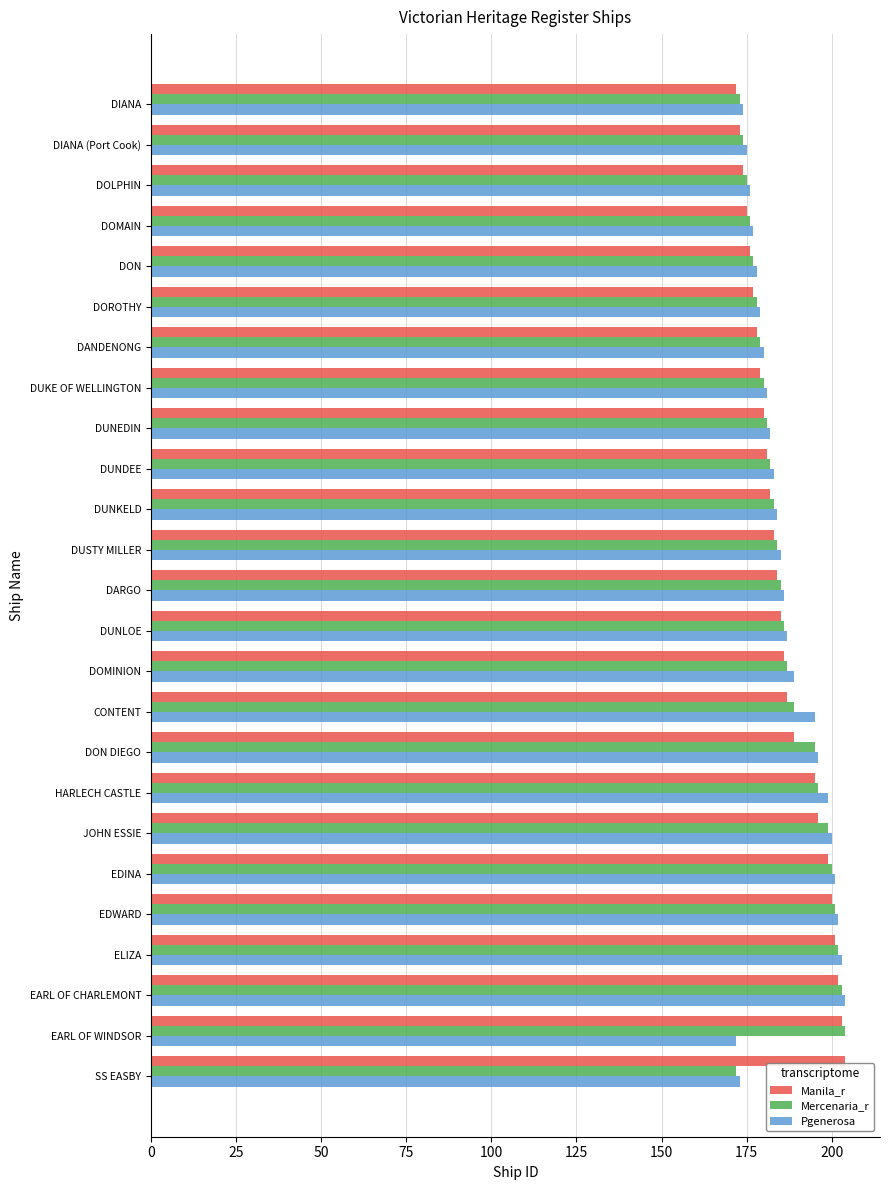

What is the lowest value of the Mercenaria_r series?

172